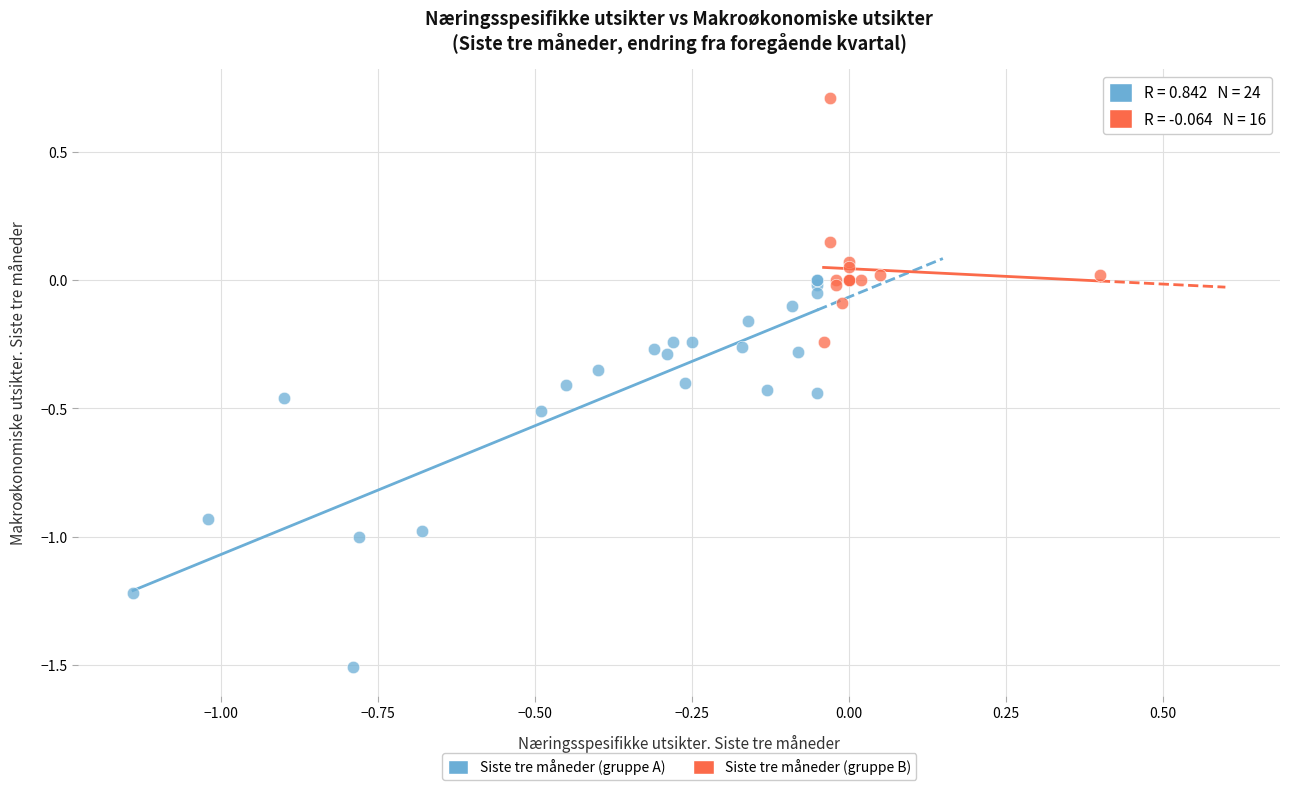

Which series has the widest spread of Y values?

Siste tre måneder (gruppe A)